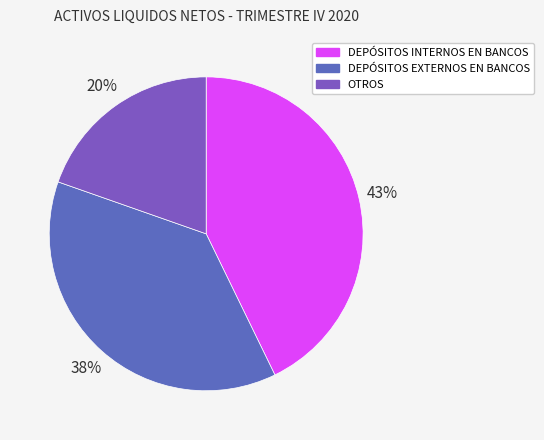

What percentage is NOT represented by OTROS?

80.4%